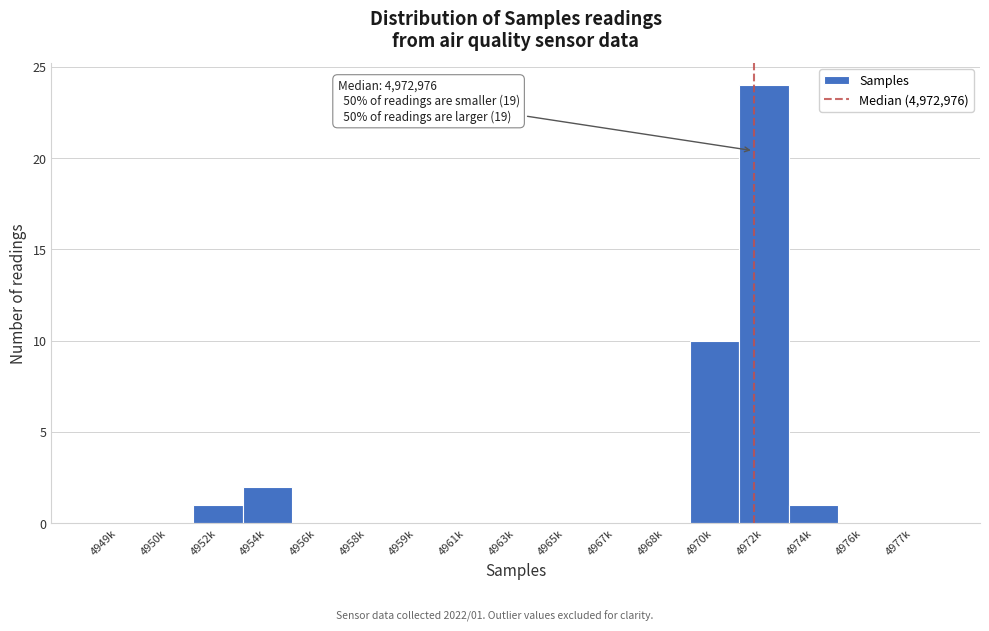

Reading left to right, what are all the values shown in this chart?

4949k=0	4950k=0	4952k=1	4954k=2	4956k=0	4958k=0	4959k=0	4961k=0	4963k=0	4965k=0	4967k=0	4968k=0	4970k=10	4972k=24	4974k=1	4976k=0	4977k=0